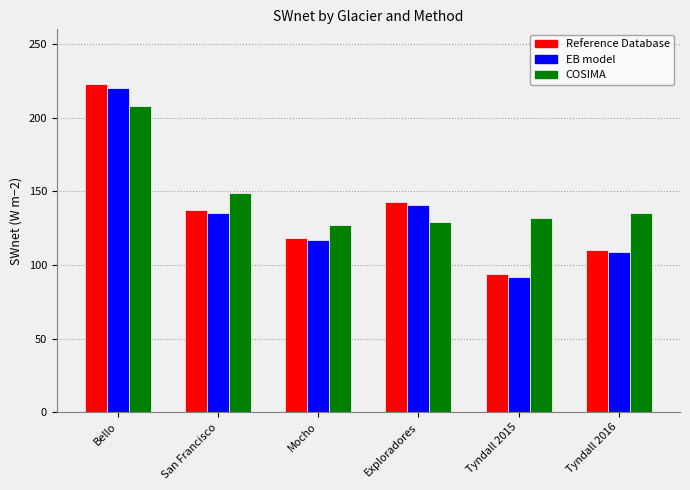

What is the difference between the highest and lowest values at Tyndall 2016?

26